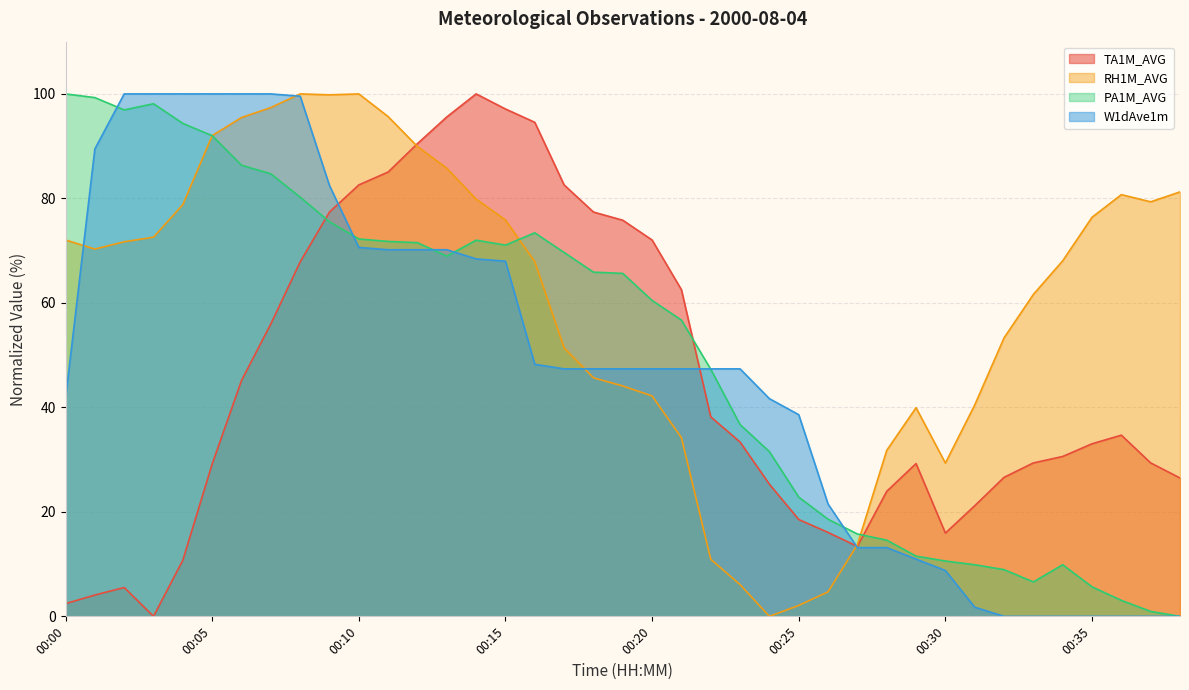

Where do TA1M_AVG and W1dAve1m first cross each other?

00:09 and 00:10